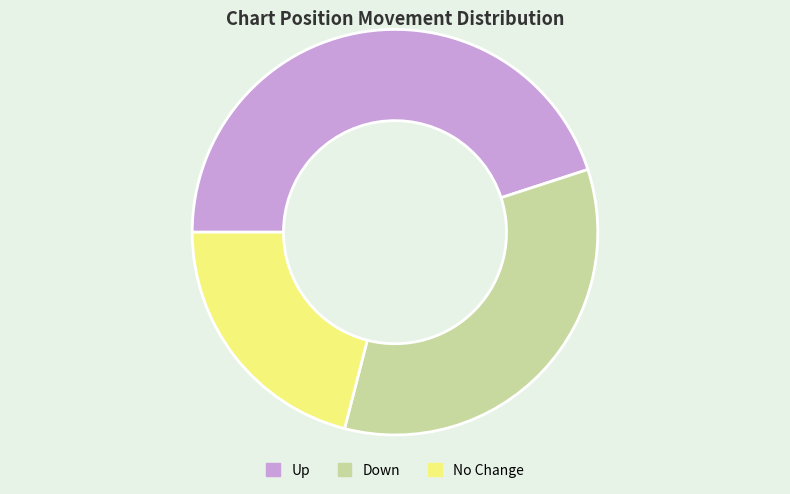

Rank the categories by value from lowest to highest.

No Change, Down, Up